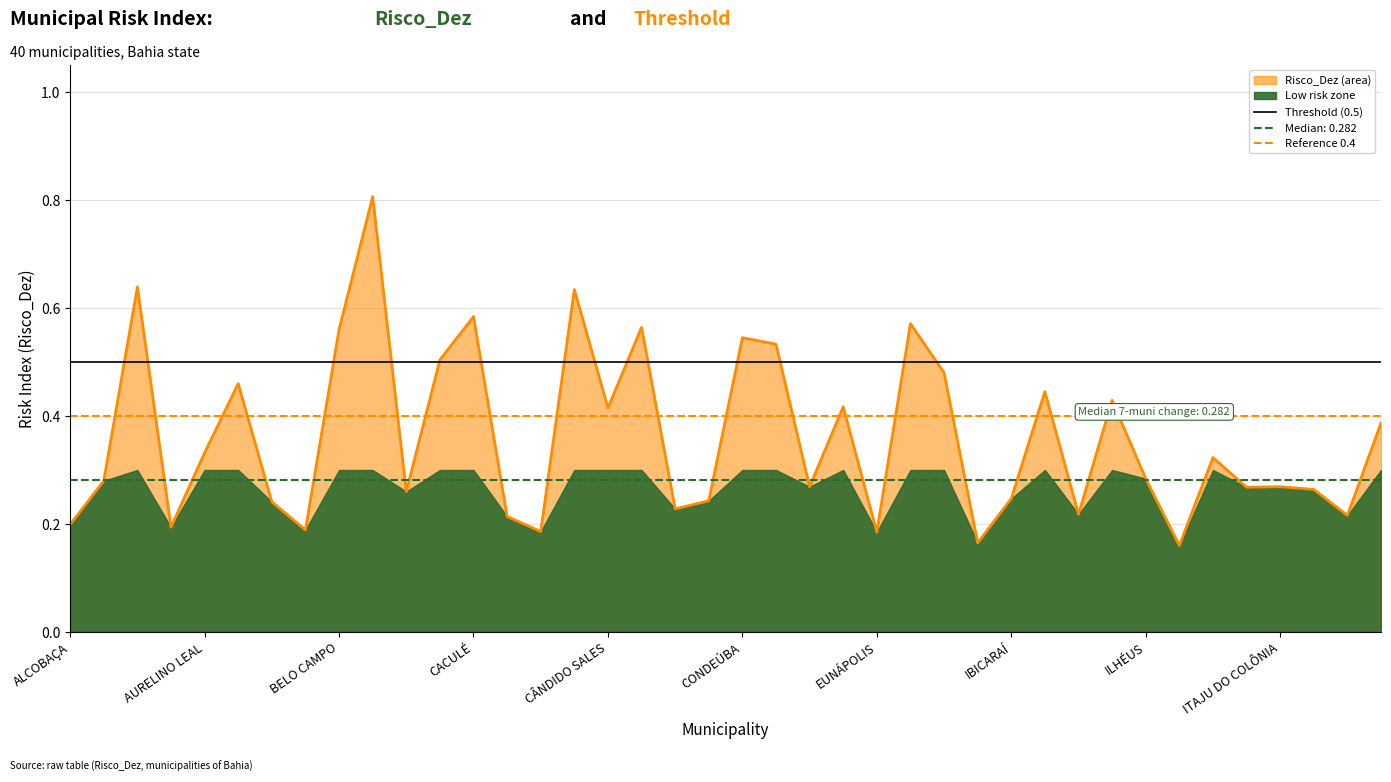

How many values are between 0 and 1?

40